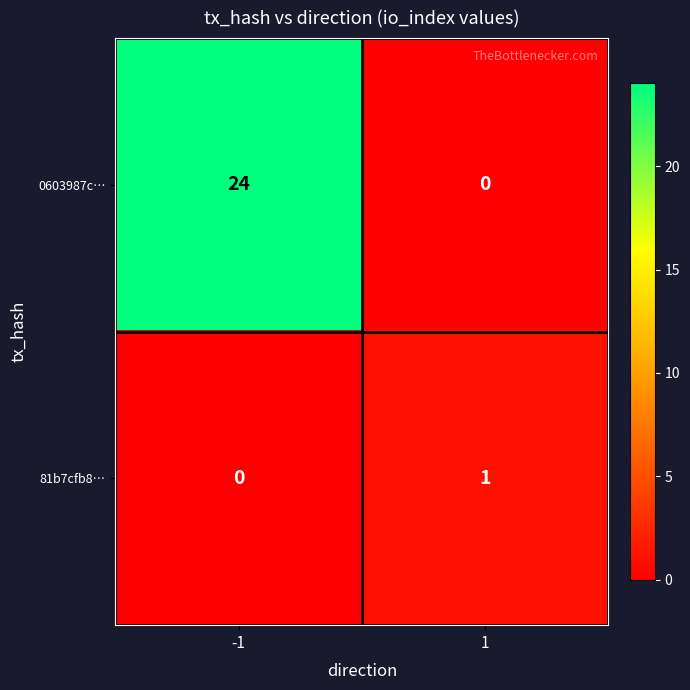

The 81b7cfb8… series shows 0 at -1. True or false?

True